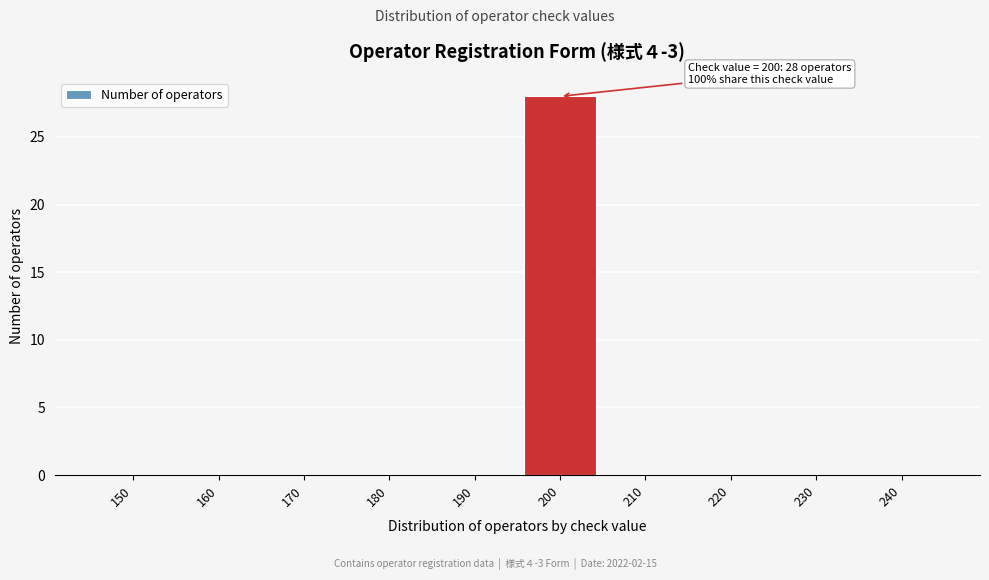

Reading left to right, what are all the values shown in this chart?

150=0	160=0	170=0	180=0	190=0	200=28	210=0	220=0	230=0	240=0